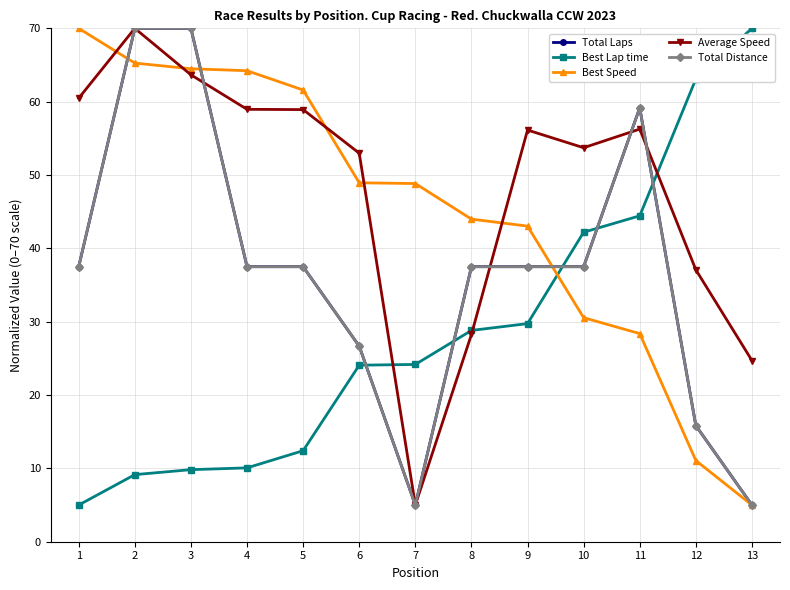

Is it true that Total Distance equals 8.8 at 10?

False